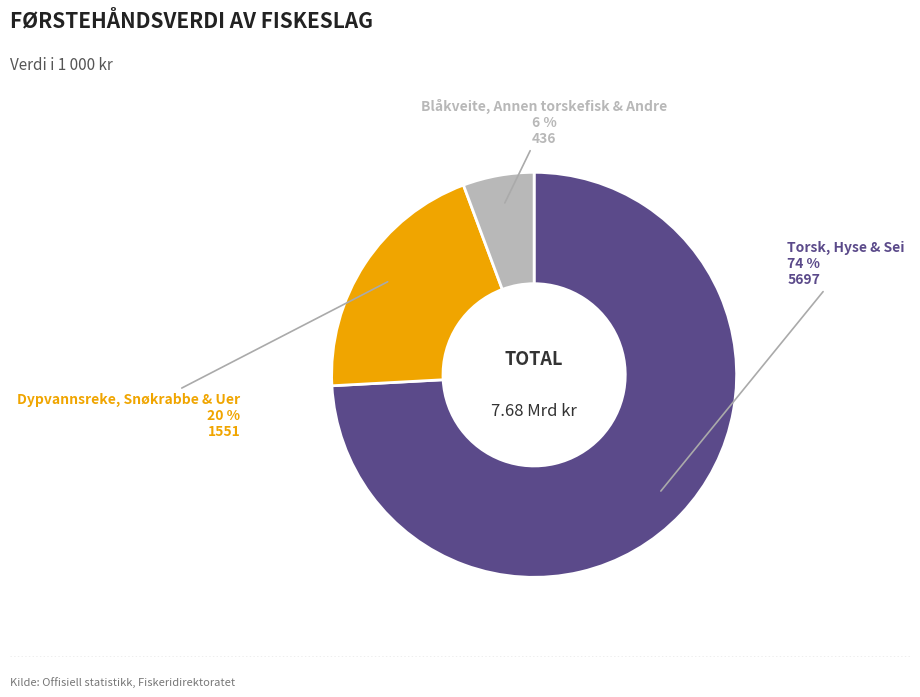

Count the number of slices in the pie.

3